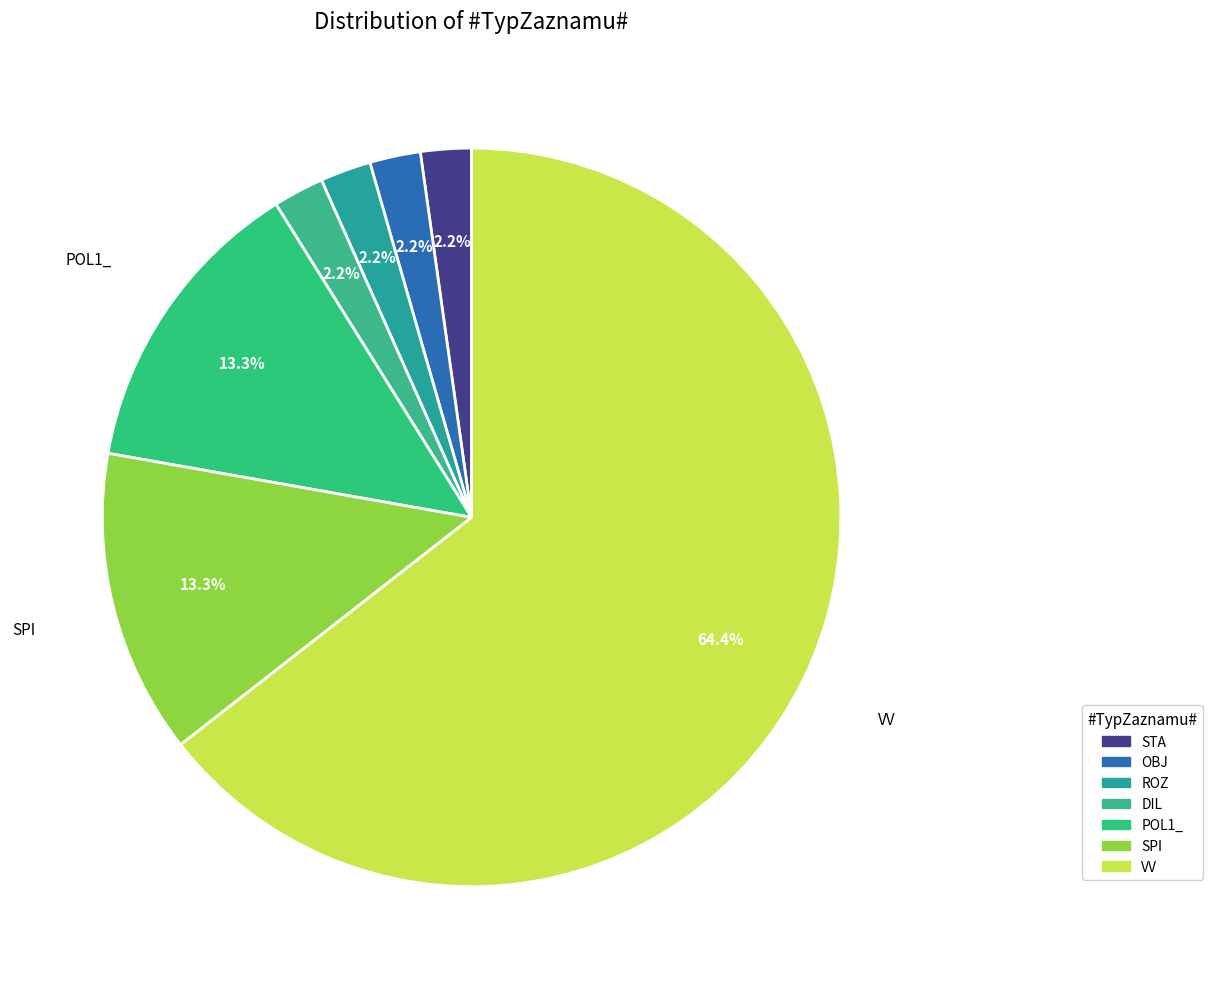

To the nearest percent, what percentage of the pie is VV?

64%